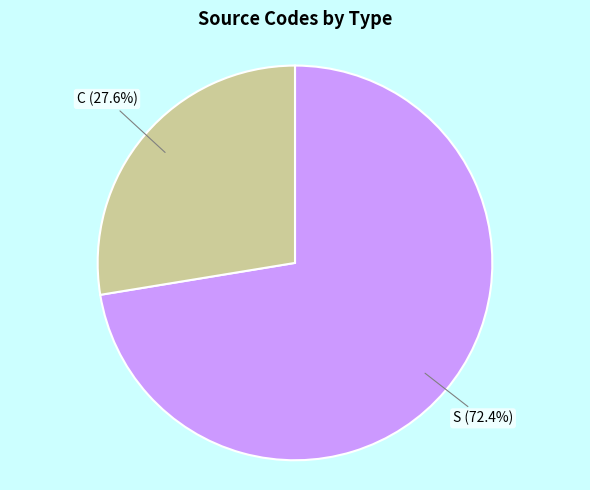

Which has a higher value, S or C?

S